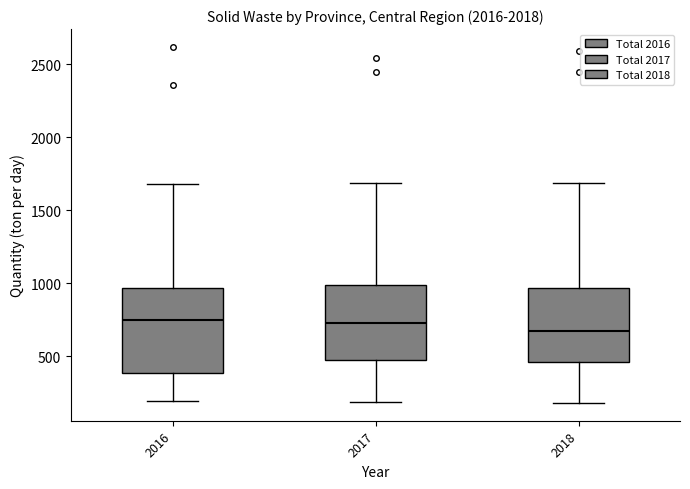

Reading left to right, transcribe this box plot: for each box, give where its median line is, the range the box spans, and where its two whiskers end, as read against the y-axis. The values are not printed on the chart, so give them approximately, as read against the axis.

2016: median 750, box 400 to 950, whiskers 200 to 1700
2017: median 750, box 450 to 1000, whiskers 200 to 1700
2018: median 700, box 450 to 950, whiskers 200 to 1700